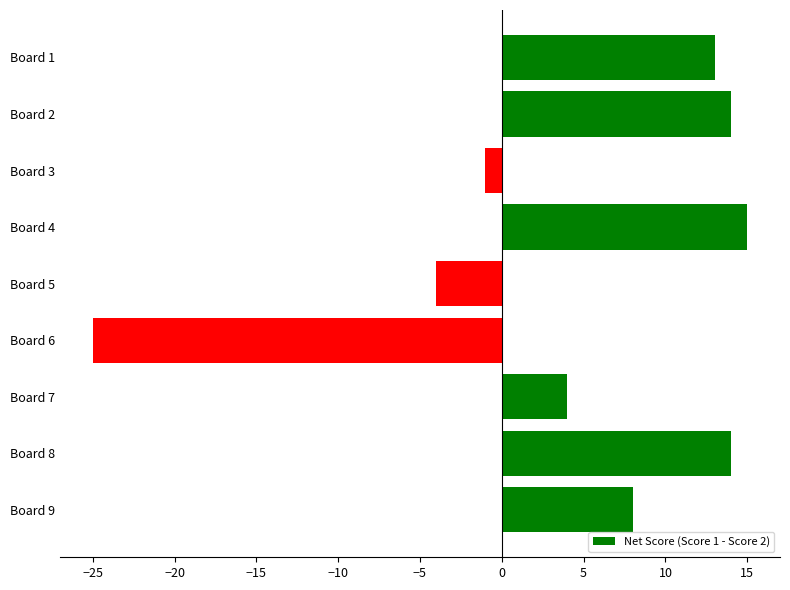

Where is the data nearest to the value -5?

Board 5